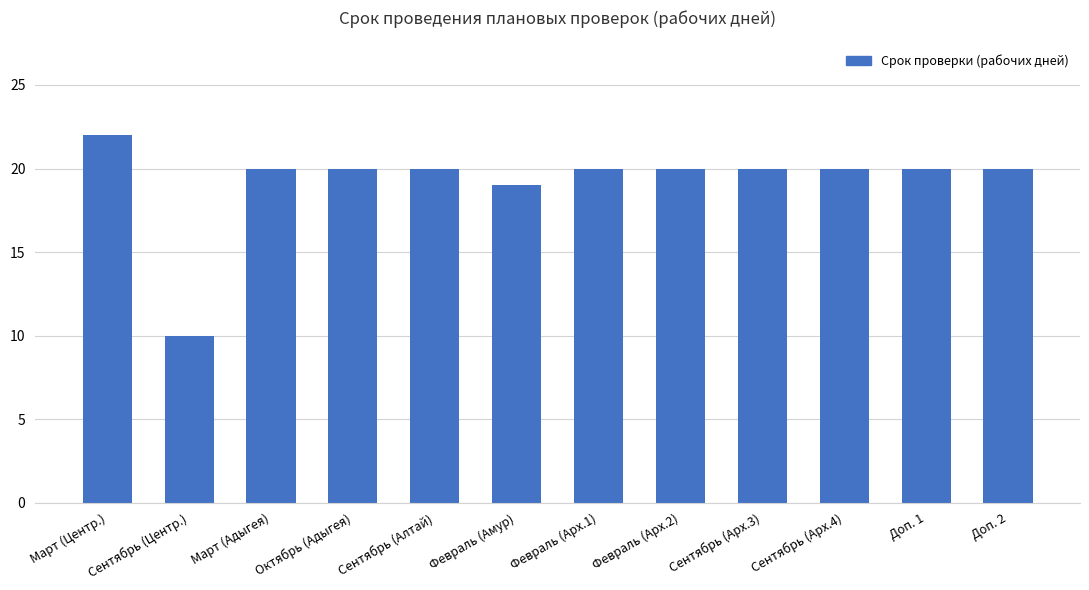

Between Сентябрь (Центр.) and Сентябрь (Арх.3), which is larger?

Сентябрь (Арх.3)